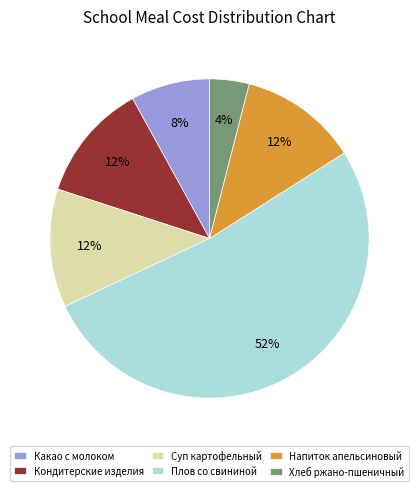

Is it true that Напиток апельсиновый is 25% of the pie?

False